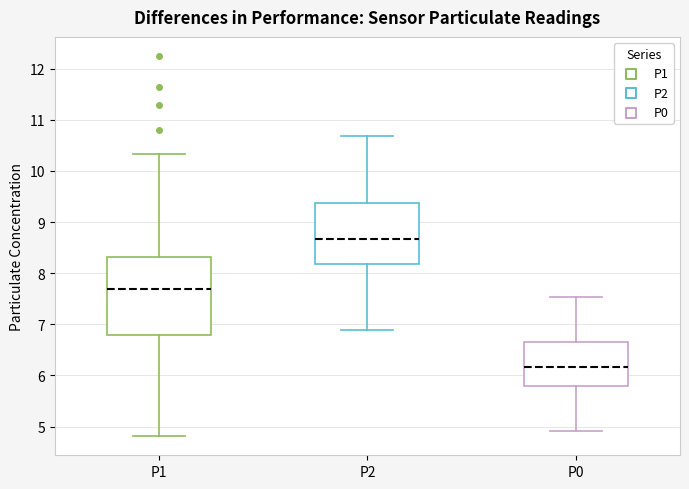

Reading left to right, transcribe this box plot: for each box, give where its median line is, the range the box spans, and where its two whiskers end, as read against the y-axis. The values are not printed on the chart, so give them approximately, as read against the axis.

P1: median 7.7, box 6.8 to 8.3, whiskers 4.8 to 10.3
P2: median 8.7, box 8.2 to 9.4, whiskers 6.9 to 10.7
P0: median 6.2, box 5.8 to 6.7, whiskers 4.9 to 7.5